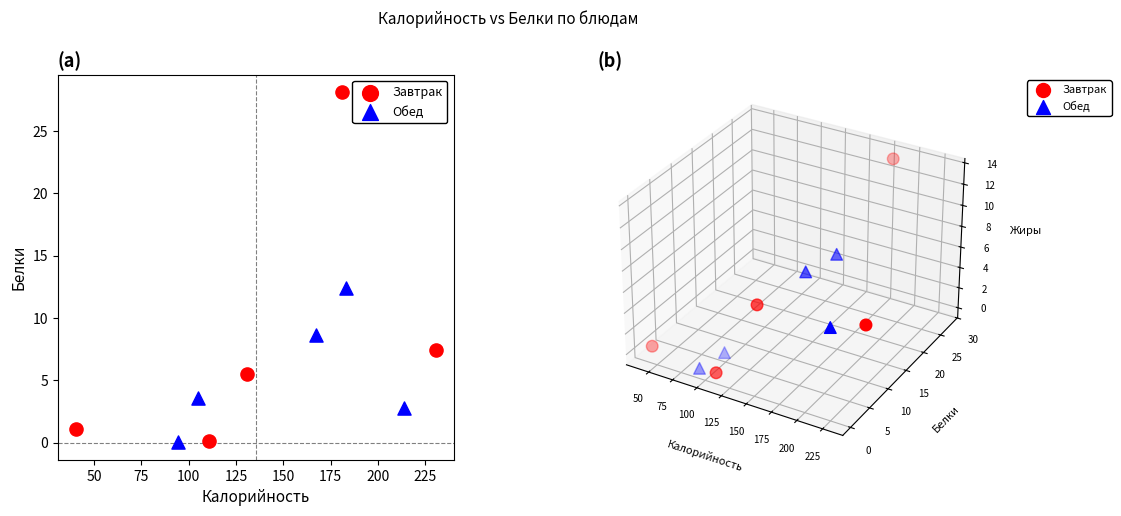

Which series has the widest spread of Y values?

Завтрак